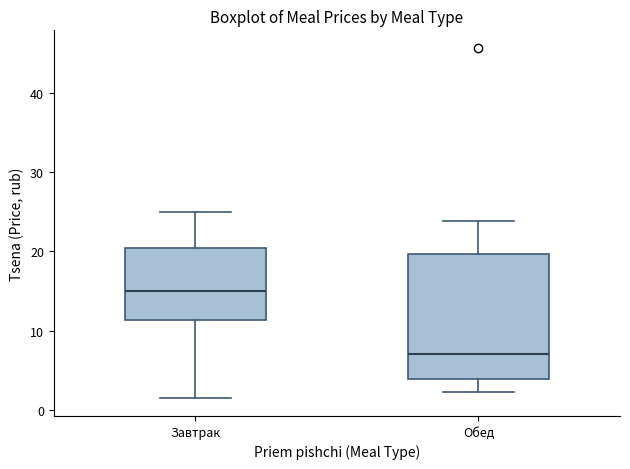

Reading left to right, transcribe this box plot: for each box, give where its median line is, the range the box spans, and where its two whiskers end, as read against the y-axis. The values are not printed on the chart, so give them approximately, as read against the axis.

Завтрак: median 15, box 11 to 20, whiskers 2 to 25
Обед: median 7, box 4 to 20, whiskers 2 to 24